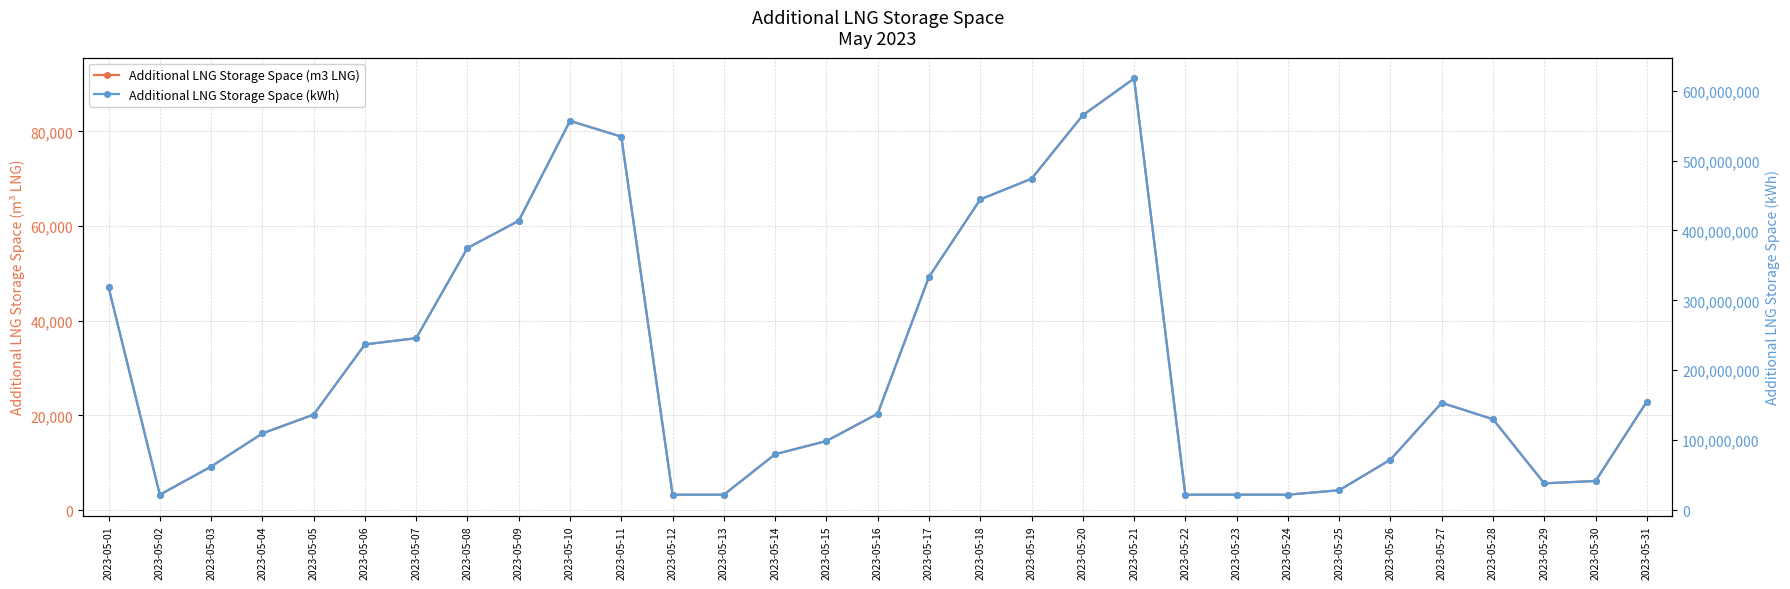

Which series has the largest total across all categories?

Additional LNG Storage Space (kWh)